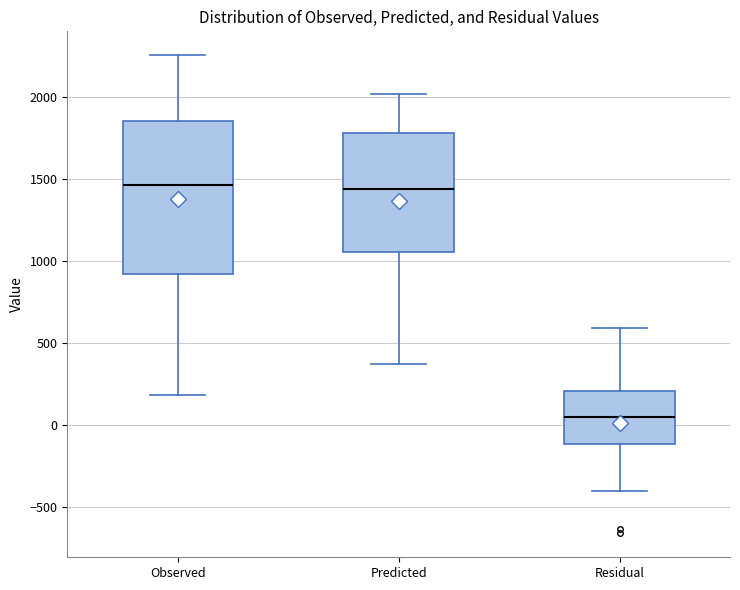

Comparing the boxes themselves (not the whiskers), which one is the tallest?

Observed